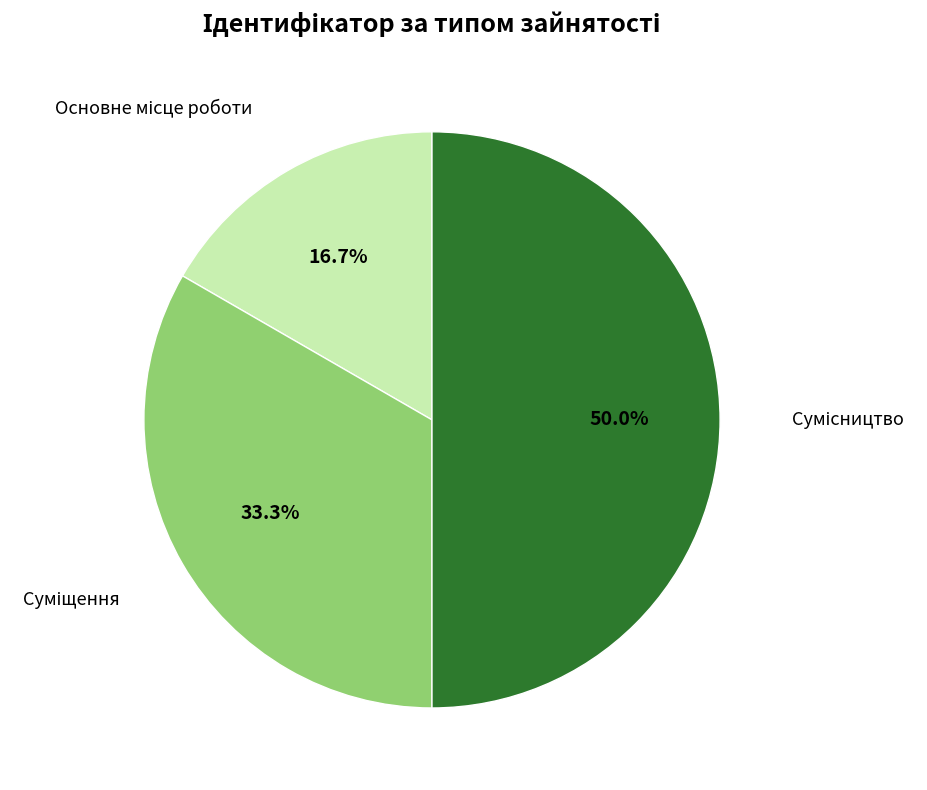

How many slices are in this pie chart?

3